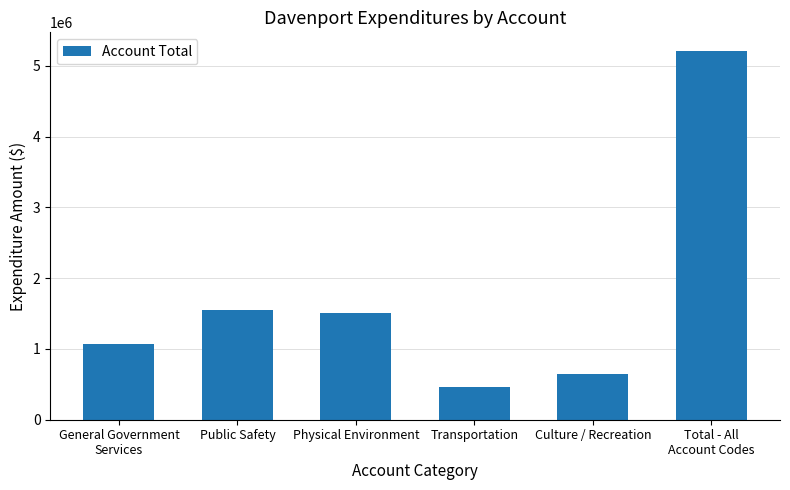

How many data points does each series have?

6